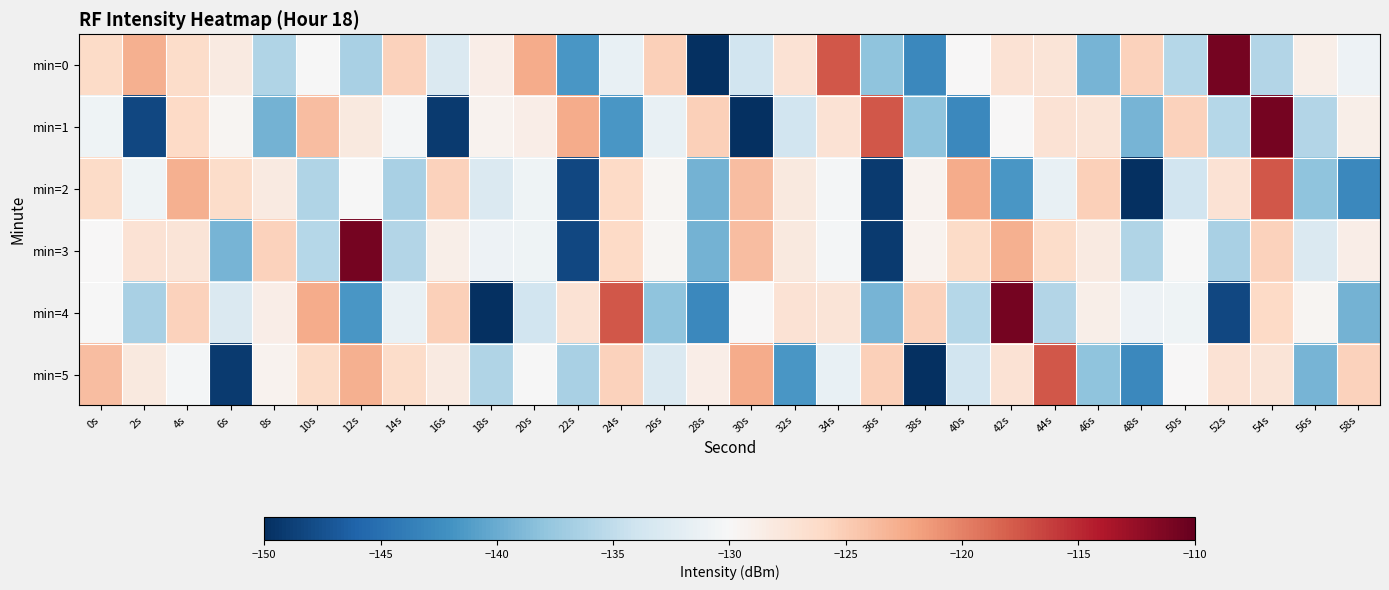

Reading left to right, extract all data points from this chart.

min=0: 0s=-126.2	2s=-122.9	4s=-126.3	6s=-128.2	8s=-136.0	10s=-130.1	12s=-136.5	14s=-125.4	16s=-132.8	18s=-128.6	20s=-122.5	22s=-141.7	24s=-131.5	26s=-125.3	28s=-150.0	30s=-133.8	32s=-127.2	34s=-117.5	36s=-138.1	38s=-142.9	40s=-129.8	42s=-127.1	44s=-127.4	46s=-139.4	48s=-125.4	50s=-135.7	52s=-110.8	54s=-135.8	56s=-128.8	58s=-131.0
min=1: 0s=-130.8	2s=-148.3	4s=-126.0	6s=-129.6	8s=-139.5	10s=-123.9	12s=-128.1	14s=-130.4	16s=-149.1	18s=-129.4	20s=-128.6	22s=-122.5	24s=-141.7	26s=-131.5	28s=-125.3	30s=-150.0	32s=-133.8	34s=-127.2	36s=-117.5	38s=-138.1	40s=-142.9	42s=-129.8	44s=-127.1	46s=-127.4	48s=-139.4	50s=-125.4	52s=-135.7	54s=-110.8	56s=-135.8	58s=-128.8
min=2: 0s=-126.2	2s=-130.8	4s=-122.9	6s=-126.3	8s=-128.2	10s=-136.0	12s=-130.1	14s=-136.5	16s=-125.4	18s=-132.8	20s=-130.8	22s=-148.3	24s=-126.0	26s=-129.6	28s=-139.5	30s=-123.9	32s=-128.1	34s=-130.4	36s=-149.1	38s=-129.4	40s=-122.5	42s=-141.7	44s=-131.5	46s=-125.3	48s=-150.0	50s=-133.8	52s=-127.2	54s=-117.5	56s=-138.1	58s=-142.9
min=3: 0s=-129.8	2s=-127.1	4s=-127.4	6s=-139.4	8s=-125.4	10s=-135.7	12s=-110.8	14s=-135.8	16s=-128.8	18s=-131.0	20s=-130.8	22s=-148.3	24s=-126.0	26s=-129.6	28s=-139.5	30s=-123.9	32s=-128.1	34s=-130.4	36s=-149.1	38s=-129.4	40s=-126.2	42s=-122.9	44s=-126.3	46s=-128.2	48s=-136.0	50s=-130.1	52s=-136.5	54s=-125.4	56s=-132.8	58s=-128.6
min=4: 0s=-130.1	2s=-136.5	4s=-125.4	6s=-132.8	8s=-128.6	10s=-122.5	12s=-141.7	14s=-131.5	16s=-125.3	18s=-150.0	20s=-133.8	22s=-127.2	24s=-117.5	26s=-138.1	28s=-142.9	30s=-129.8	32s=-127.1	34s=-127.4	36s=-139.4	38s=-125.4	40s=-135.7	42s=-110.8	44s=-135.8	46s=-128.8	48s=-131.0	50s=-130.8	52s=-148.3	54s=-126.0	56s=-129.6	58s=-139.5
min=5: 0s=-123.9	2s=-128.1	4s=-130.4	6s=-149.1	8s=-129.4	10s=-126.2	12s=-122.9	14s=-126.3	16s=-128.2	18s=-136.0	20s=-130.1	22s=-136.5	24s=-125.4	26s=-132.8	28s=-128.6	30s=-122.5	32s=-141.7	34s=-131.5	36s=-125.3	38s=-150.0	40s=-133.8	42s=-127.2	44s=-117.5	46s=-138.1	48s=-142.9	50s=-129.8	52s=-127.1	54s=-127.4	56s=-139.4	58s=-125.4